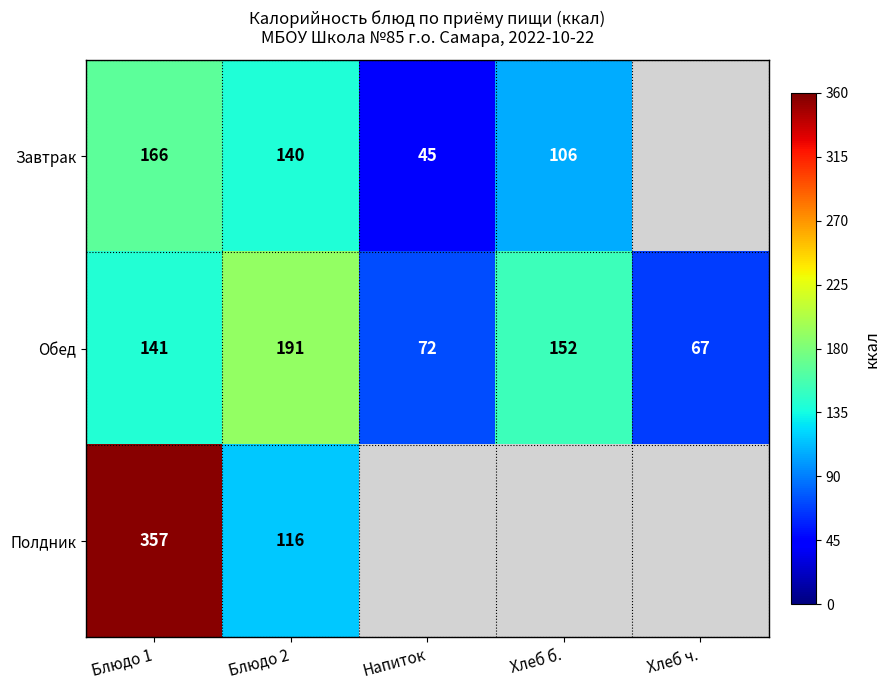

What is the total value across all series at Хлеб ч.?

67